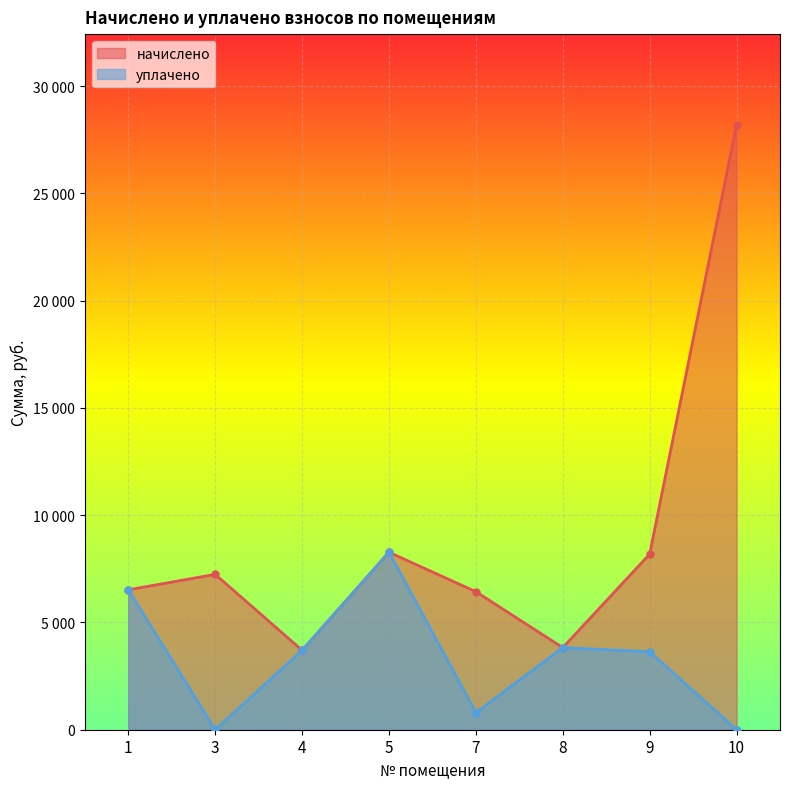

What is the sum of all уплачено values?

26762.5